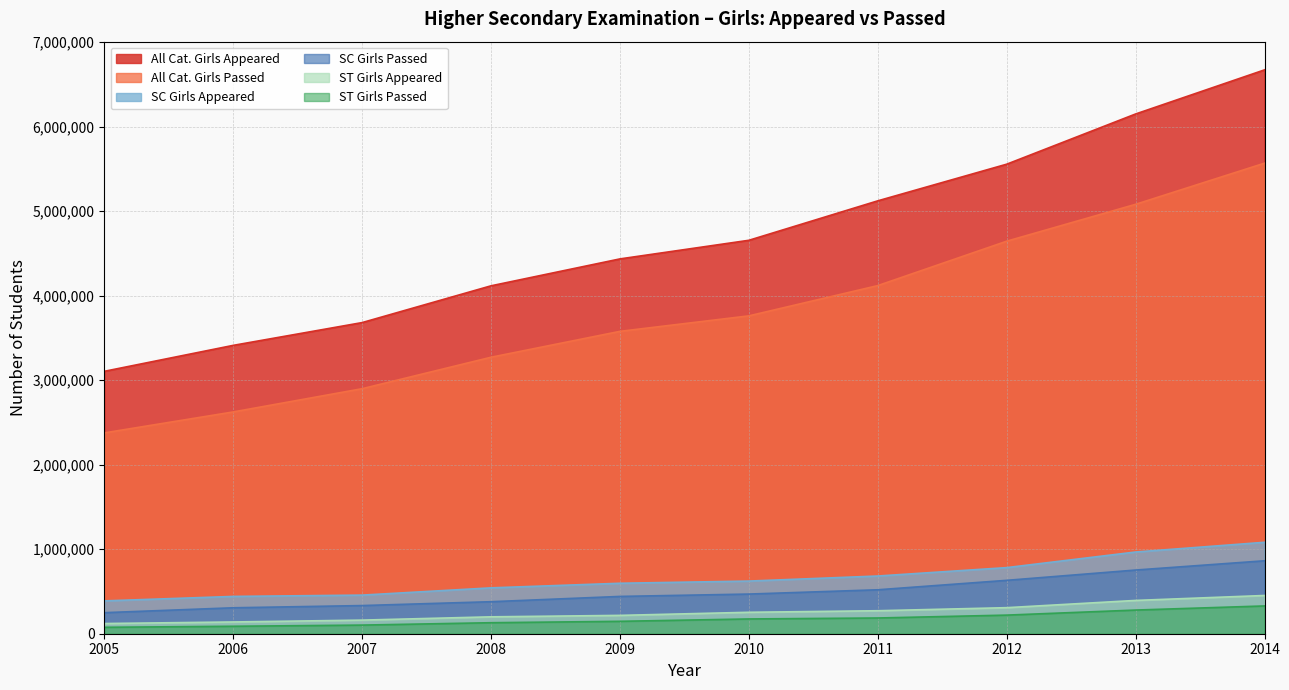

True or false: ST Girls Appeared and All Cat. Girls Passed cross at least once.

False